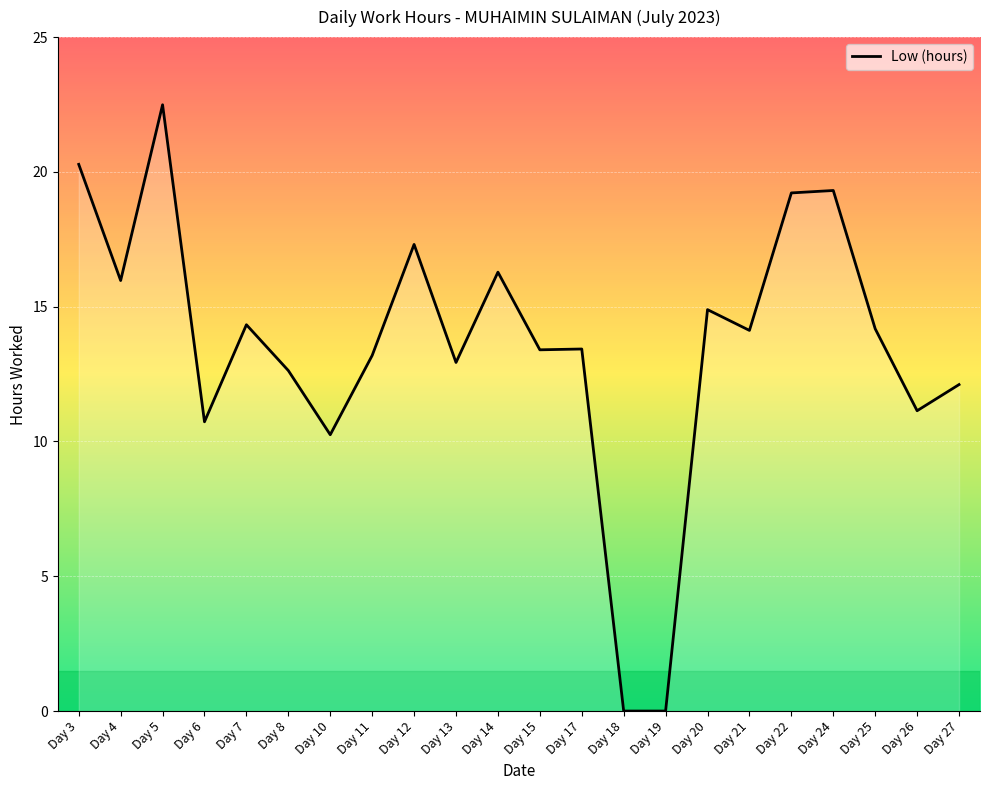

What is the sum of all values?

298.2